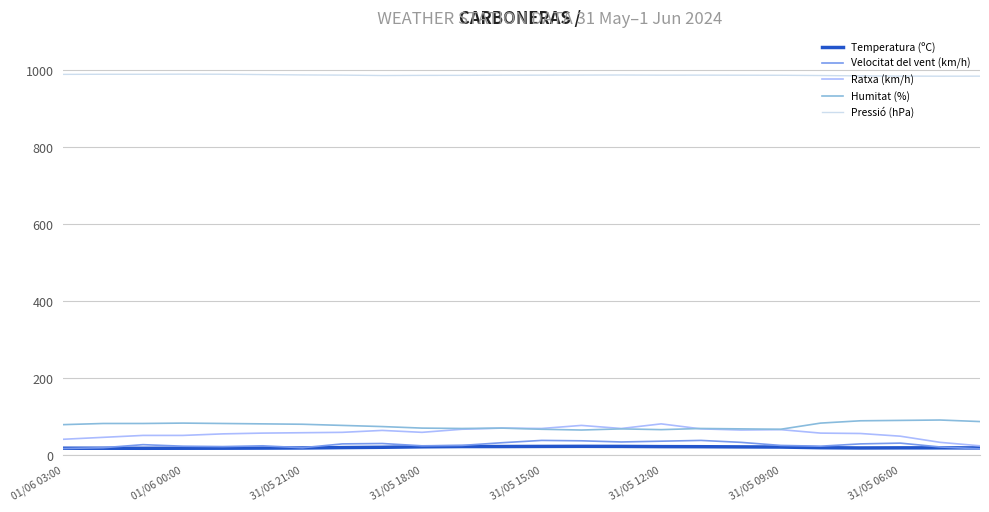

True or false: Humitat (%) and Pressió (hPa) intersect in this chart.

False